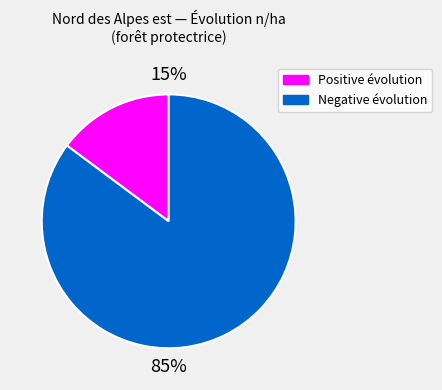

Does any single category account for the majority?

Yes